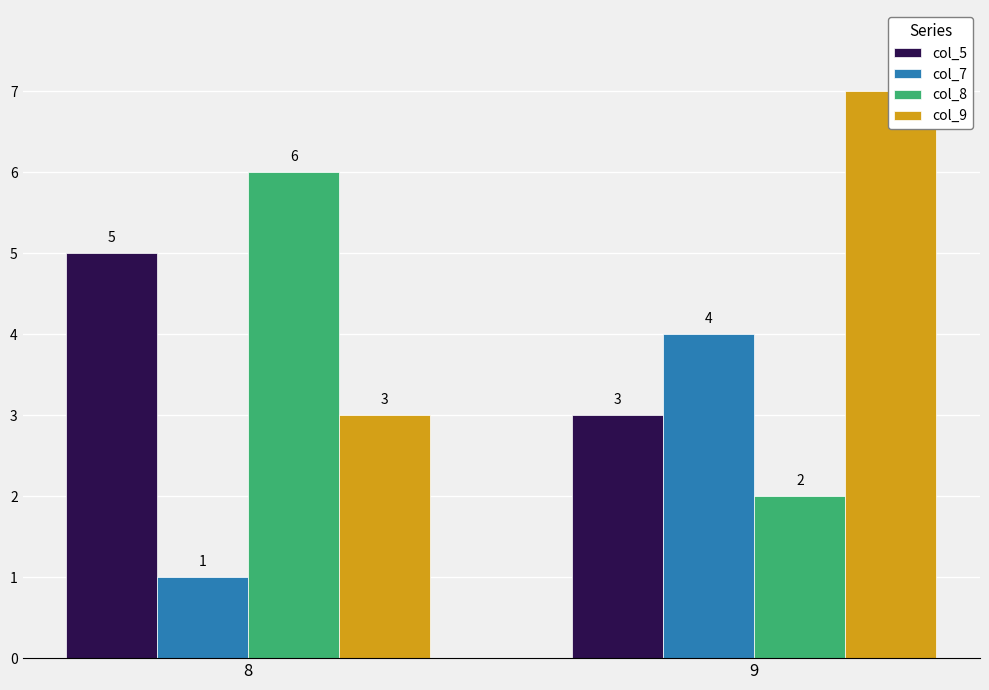

What are all the series names shown in the legend?

col_5, col_7, col_8, col_9